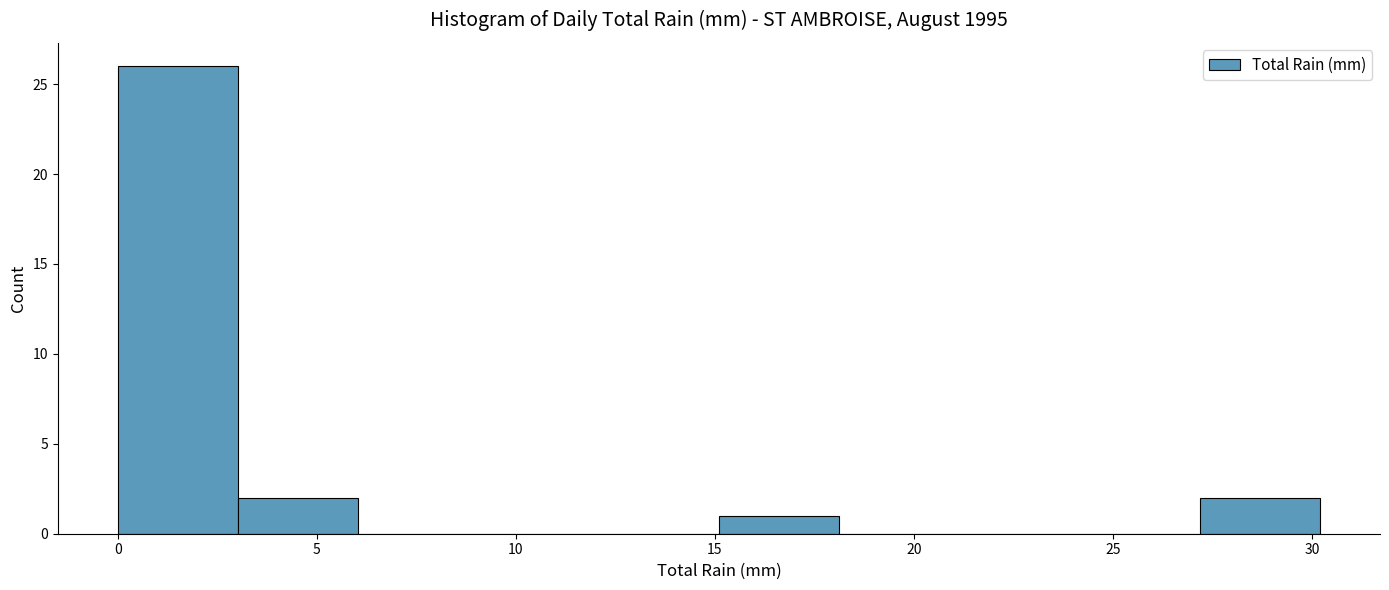

What is the height of the bar covering 0 to 3 on the x-axis? Neither the bar edges nor the heights are printed on the chart, so give them approximately, as read against the axes.

26